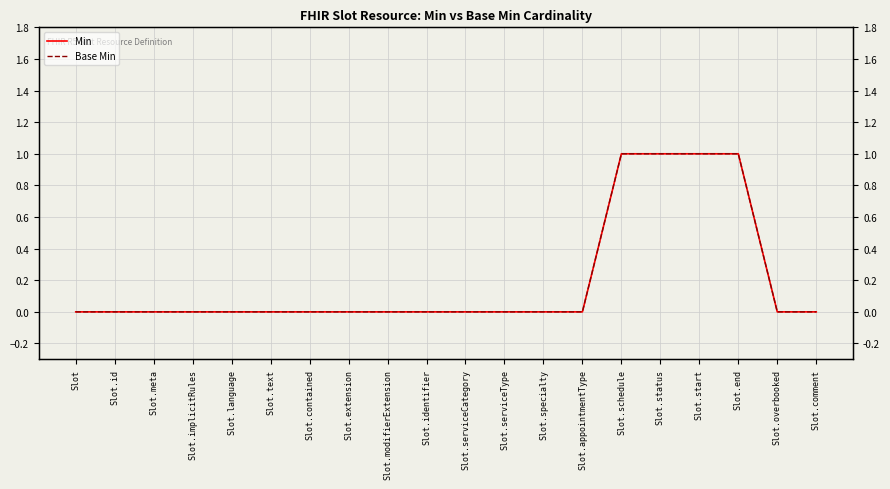

At which category does the chart reach its minimum across all series?

Slot